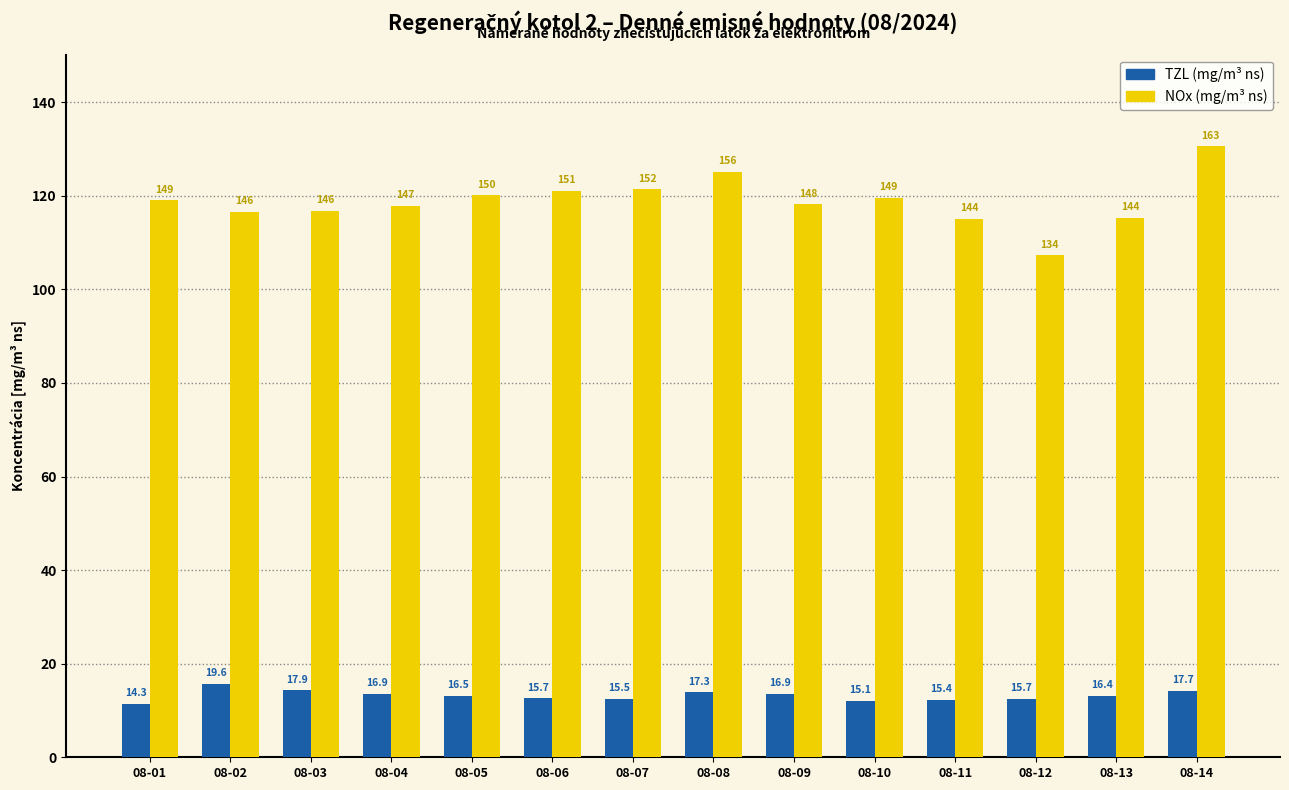

The NOx series shows 95.1 at 08-13. True or false?

False